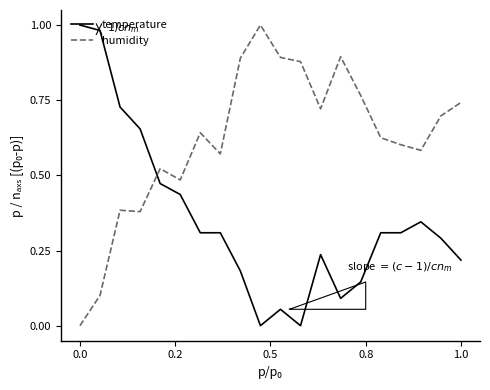

How many intersections are there between humidity and temperature?

1